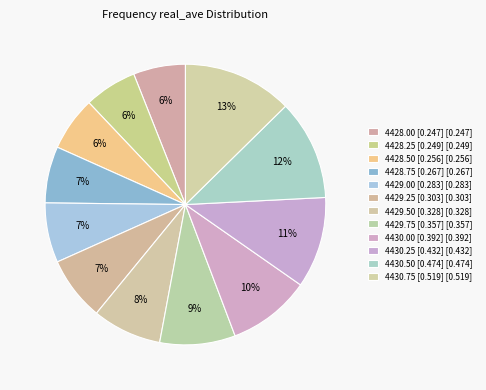

Is there a majority slice in this chart?

No